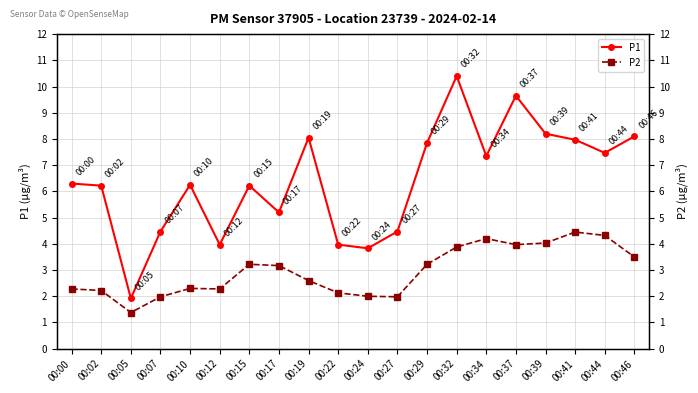

Reading left to right, what are all the values shown in this chart?

P1: 00:00=6.3	00:02=6.2	00:05=1.9	00:07=4.5	00:10=6.2	00:12=4.0	00:15=6.2	00:17=5.2	00:19=8.1	00:22=4.0	00:24=3.8	00:27=4.5	00:29=7.8	00:32=10.4	00:34=7.3	00:37=9.7	00:39=8.2	00:41=8.0	00:44=7.5	00:46=8.1
P2: 00:00=2.3	00:02=2.2	00:05=1.4	00:07=2.0	00:10=2.3	00:12=2.3	00:15=3.2	00:17=3.2	00:19=2.6	00:22=2.1	00:24=2.0	00:27=2.0	00:29=3.2	00:32=3.9	00:34=4.2	00:37=4.0	00:39=4.0	00:41=4.5	00:44=4.3	00:46=3.5